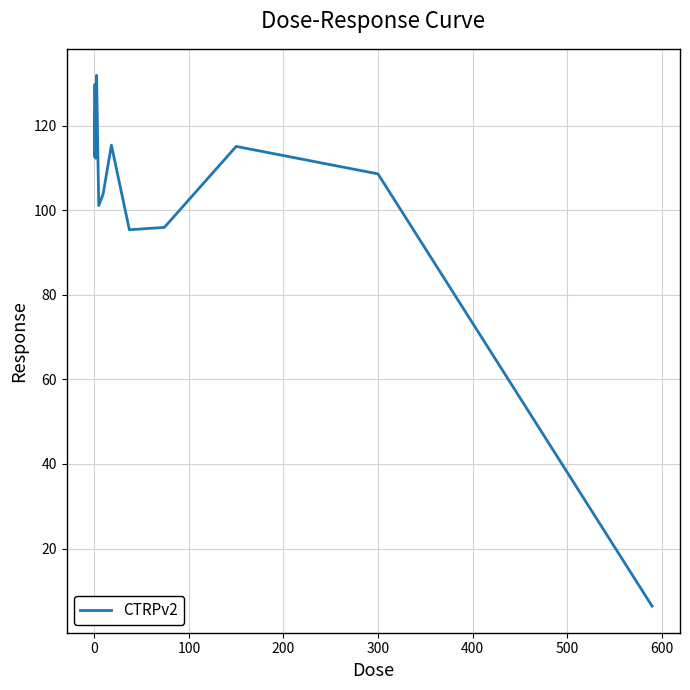

What is the smallest value displayed?

6.4